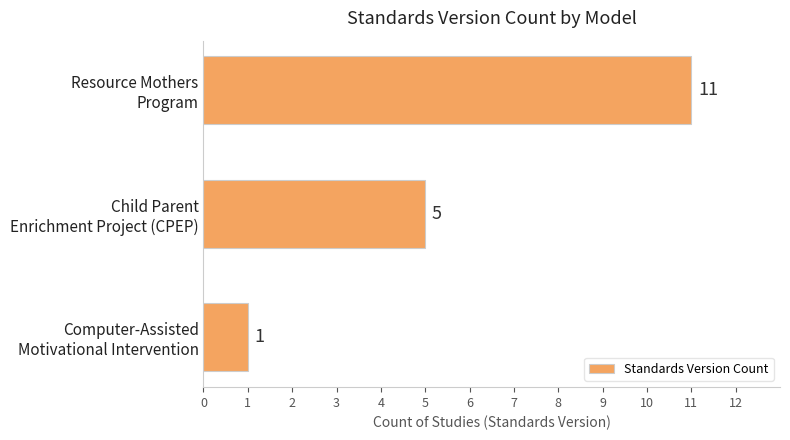

Reading bottom to top, transcribe all the data shown in this chart.

1	5	11